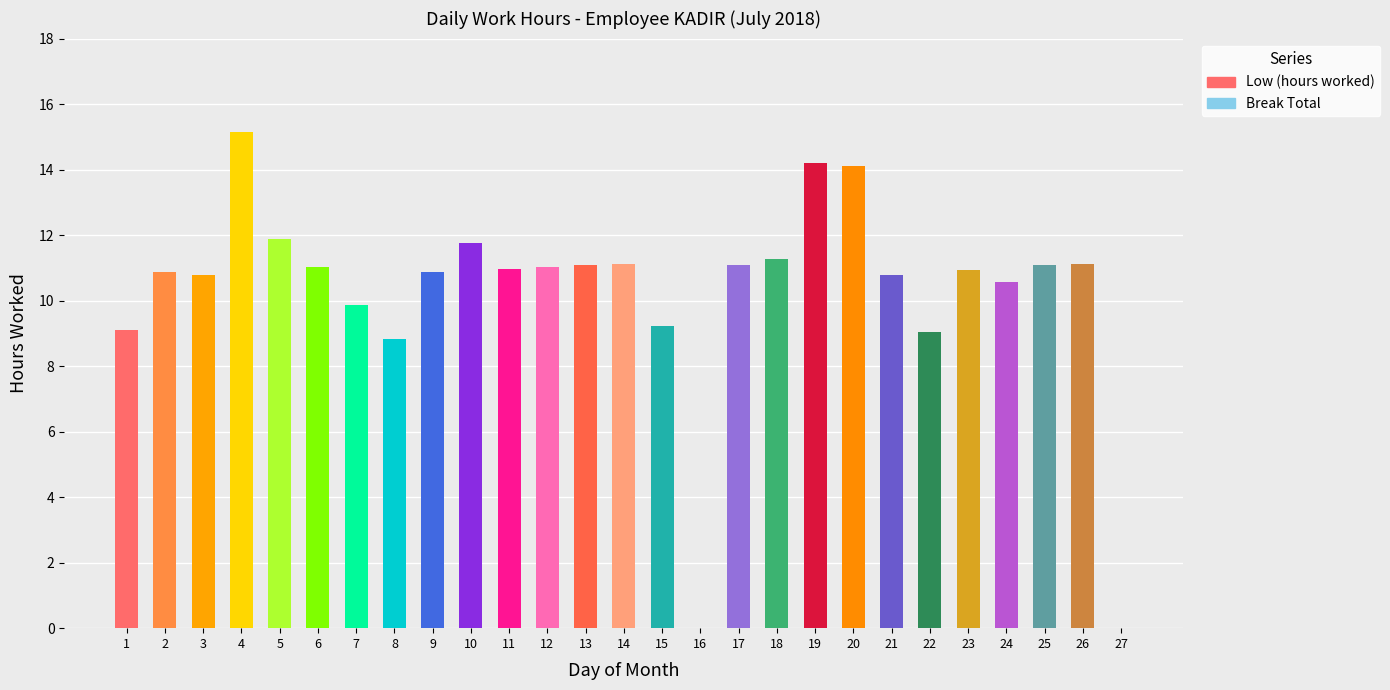

List the labels in order of Low (hours) value, smallest first.

16, 27, 8, 22, 1, 15, 7, 24, 3, 21, 9, 2, 23, 11, 6, 12, 17, 25, 13, 26, 14, 18, 10, 5, 20, 19, 4